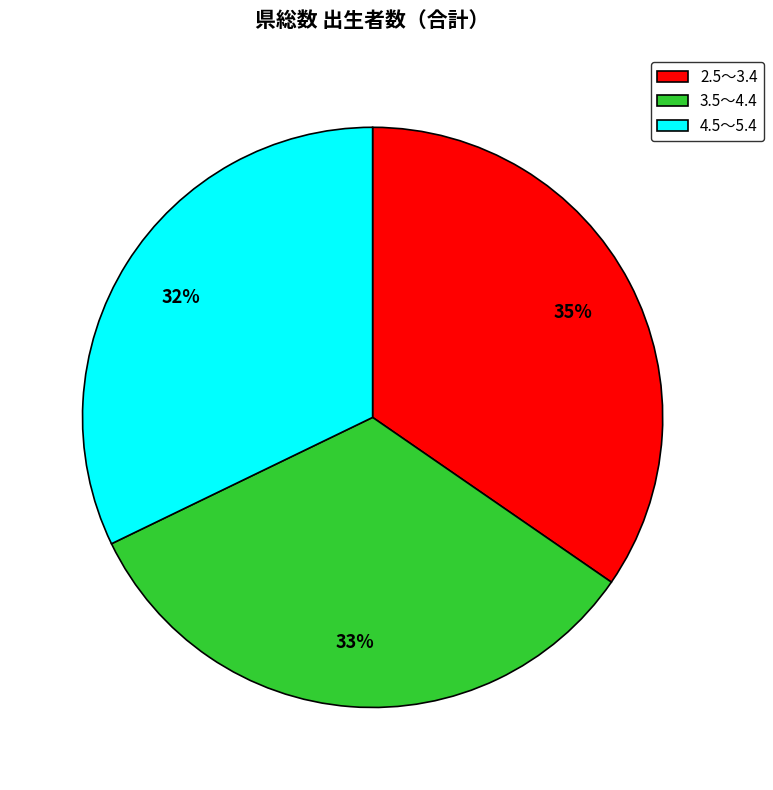

True or false: 4.5～5.4 accounts for 25% of the total.

False